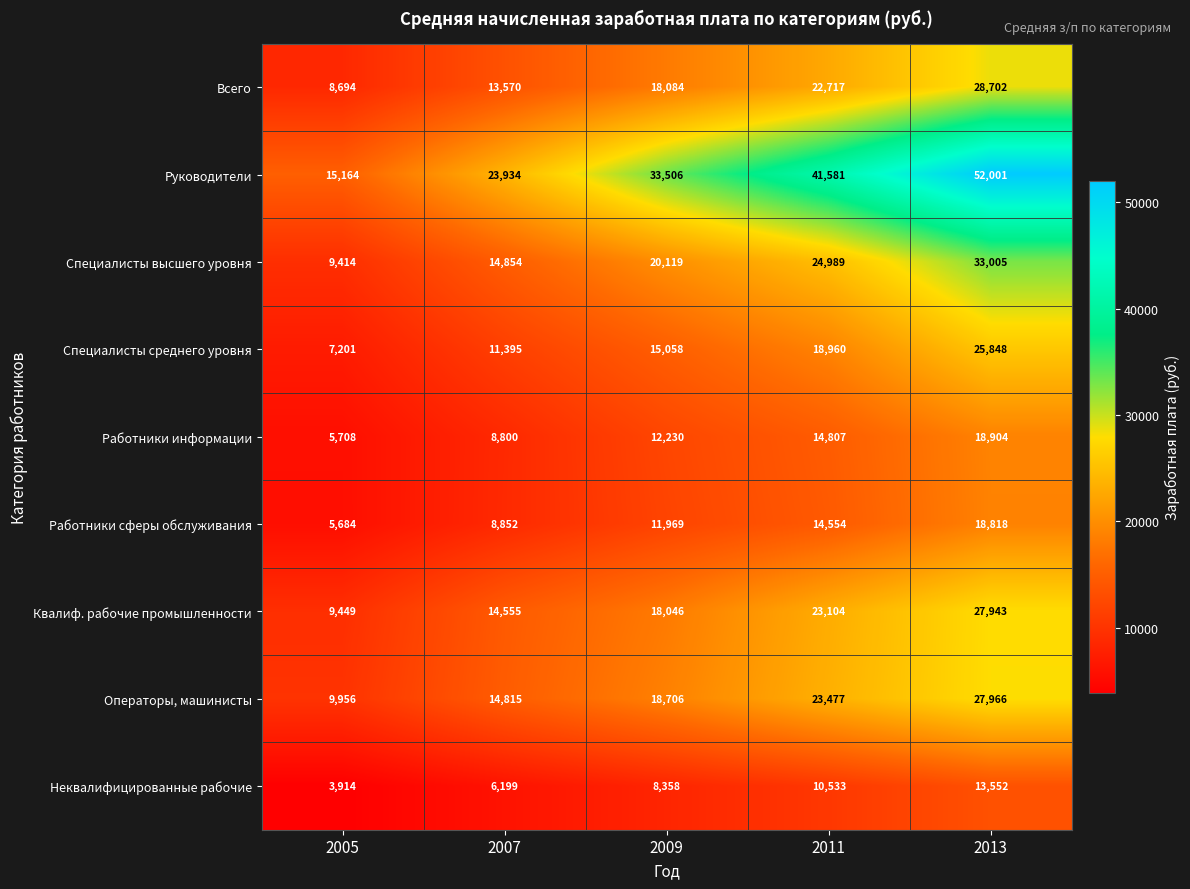

What is the sum of all Работники информации values?

60449